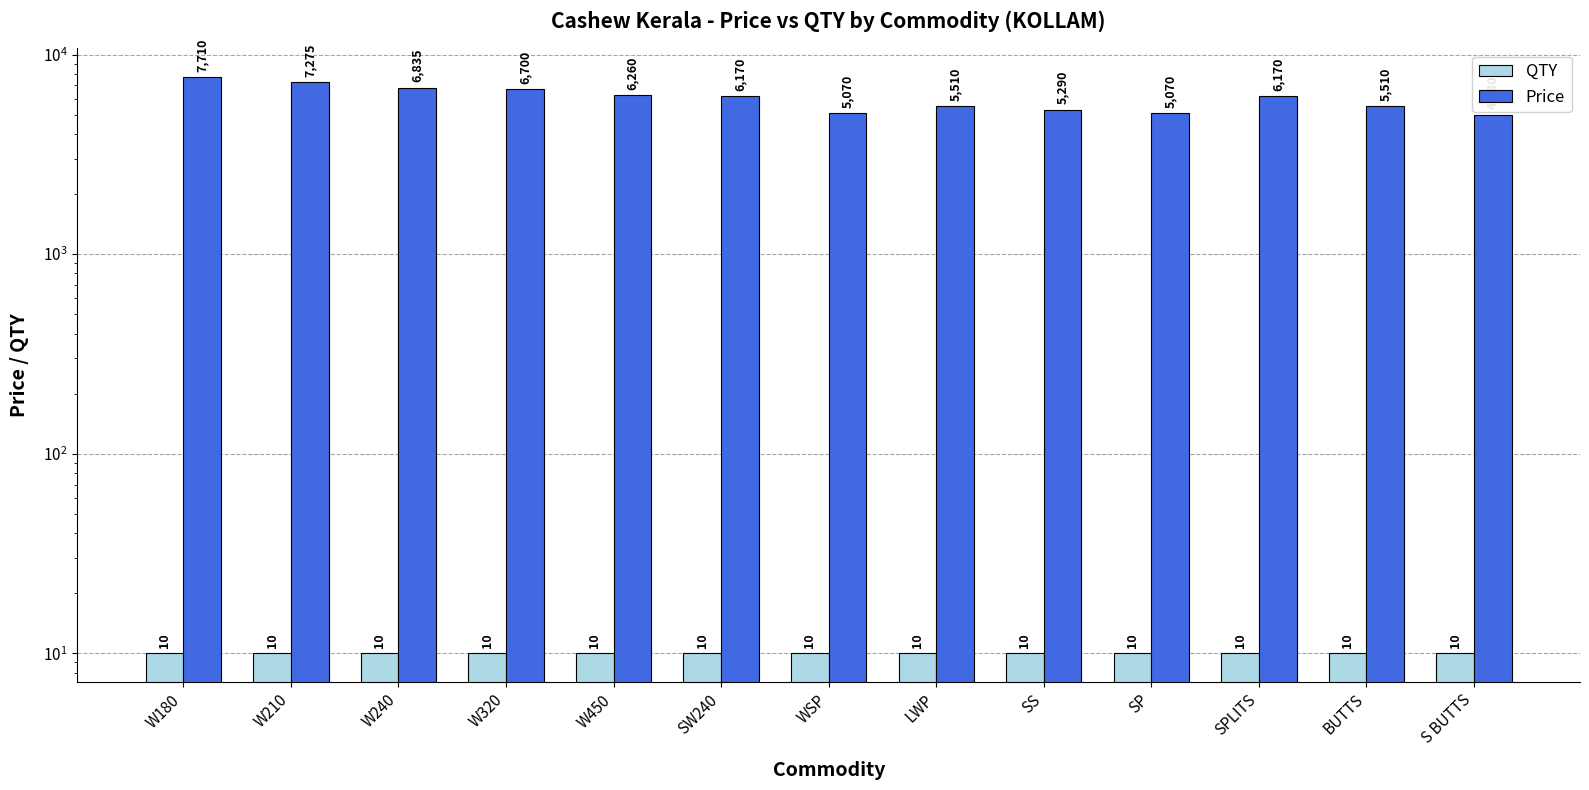

Which series has the largest range (max minus min)?

Price